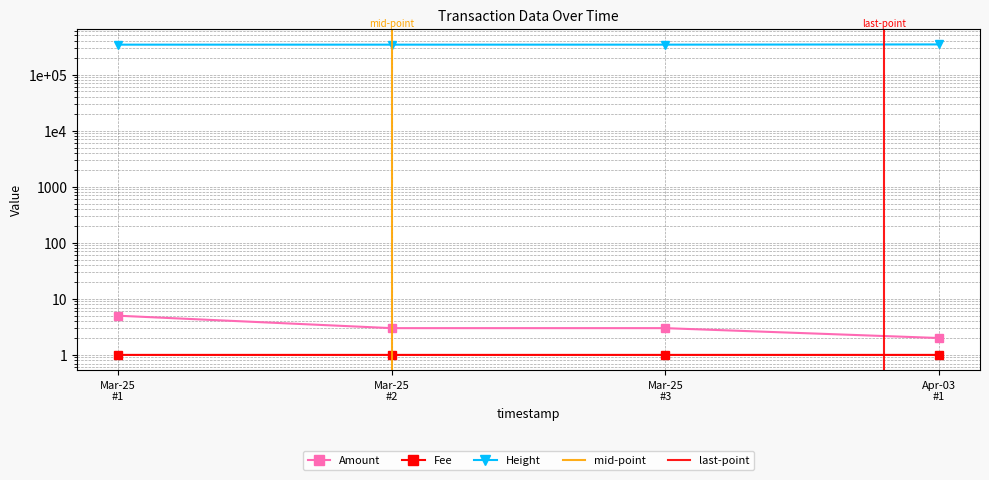

What is the total value across all series at 2017-03-25 15:45:38?

342055.0